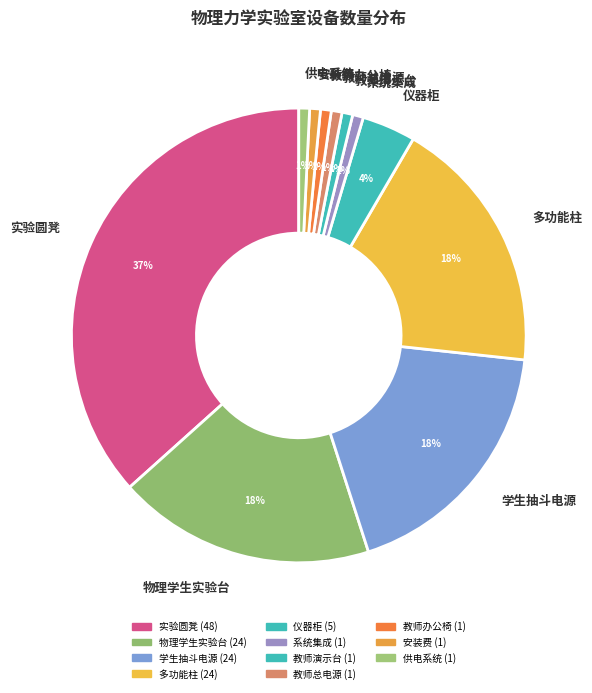

Combined, do 教师演示台 and 系统集成 account for over 50%?

No